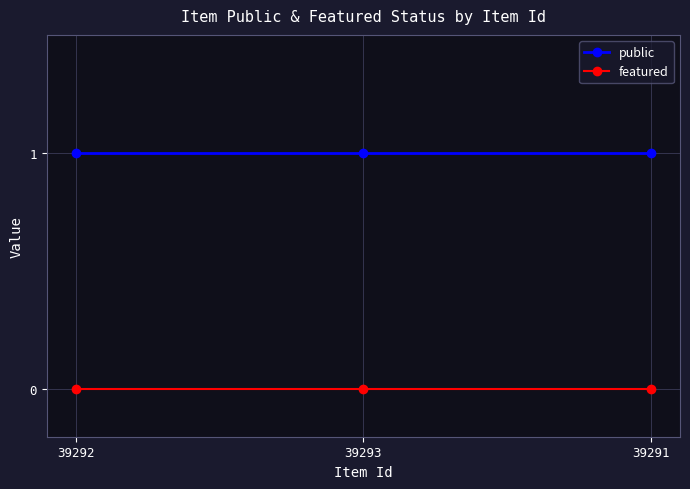

True or false: featured has a value of 0 at 39293.

True